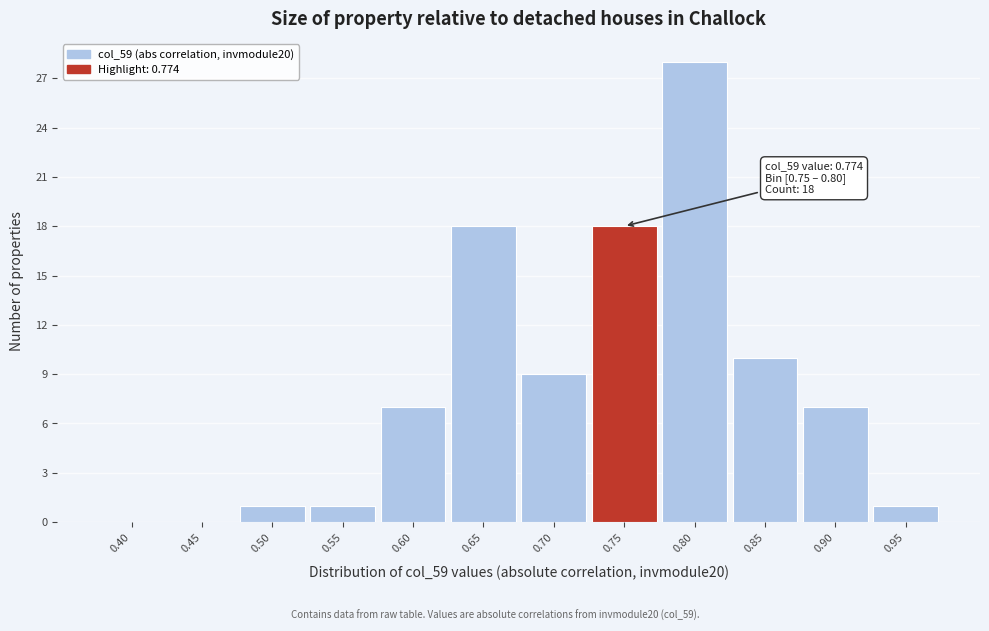

Reading left to right, what are all the values shown in this chart?

0.40=0	0.45=0	0.50=1	0.55=1	0.60=7	0.65=18	0.70=9	0.75=18	0.80=28	0.85=10	0.90=7	0.95=1